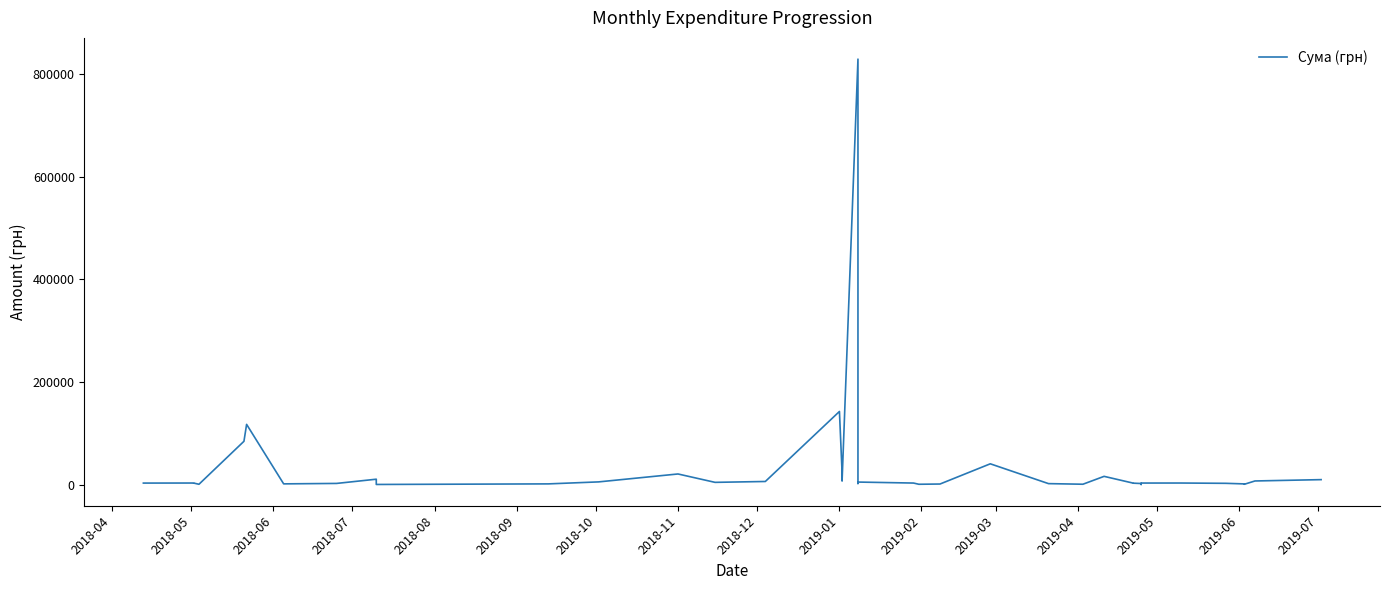

Does the chart have visible grid lines?

No